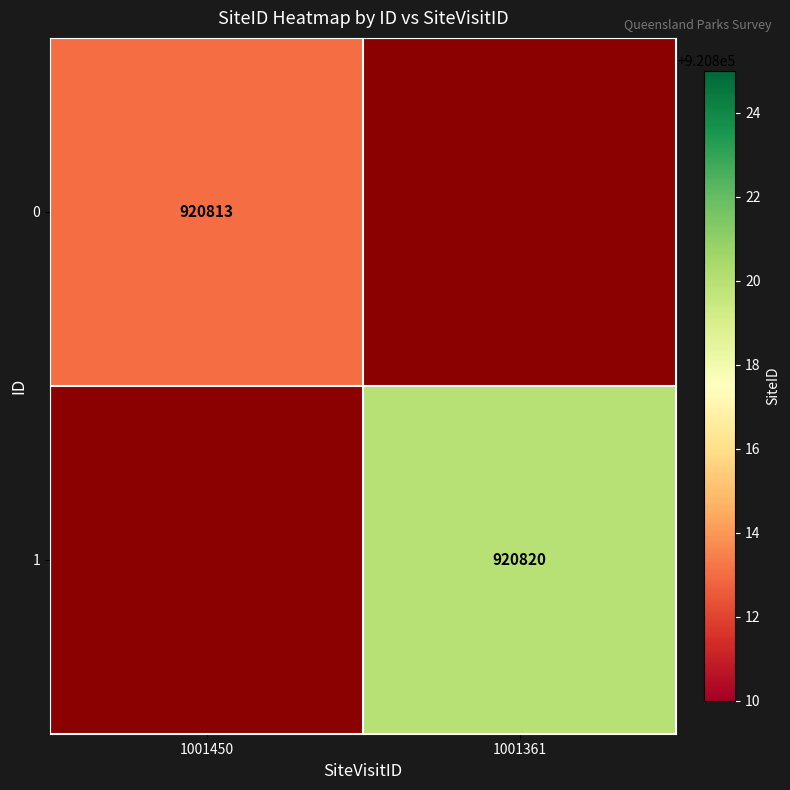

The 0 series shows 920813 at 1001450. True or false?

True